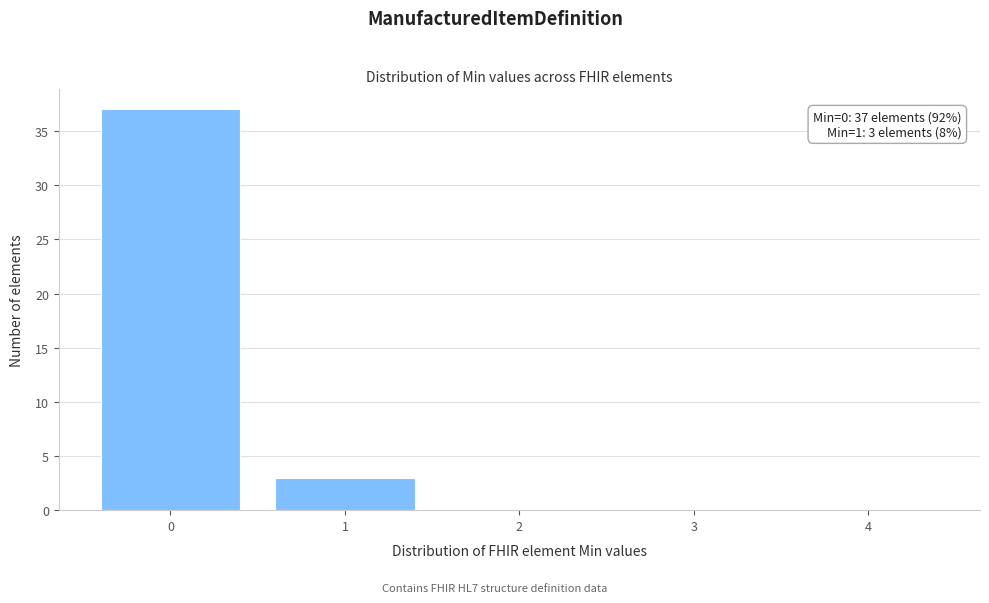

Reading left to right, what are all the values shown in this chart?

0=37	1=3	2=0	3=0	4=0